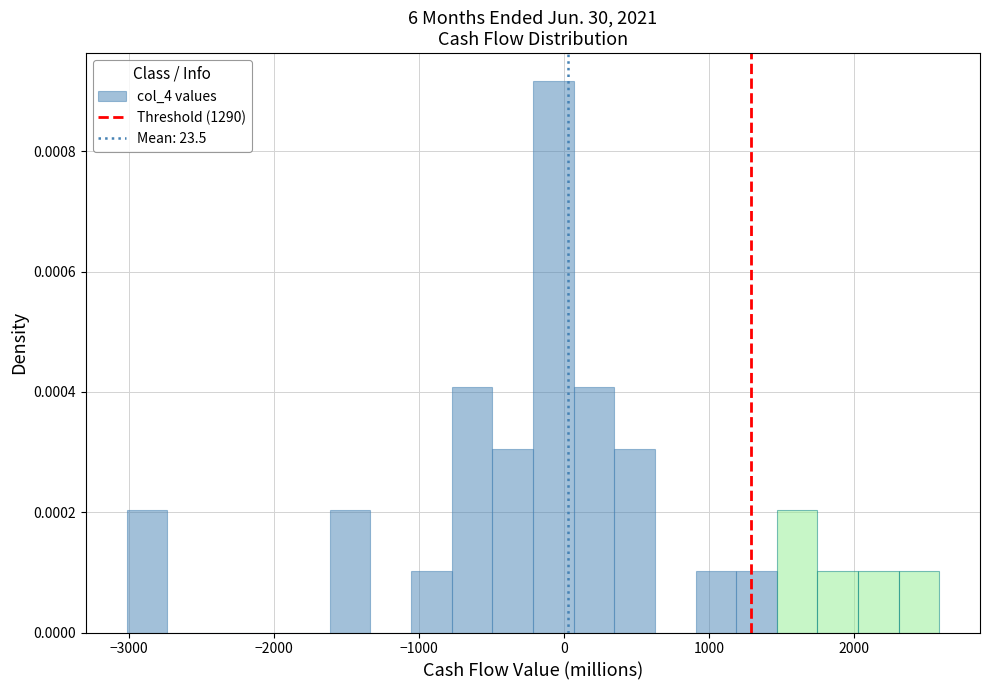

Read against the x-axis, roughly where is the centre of the tallest bar?

-100